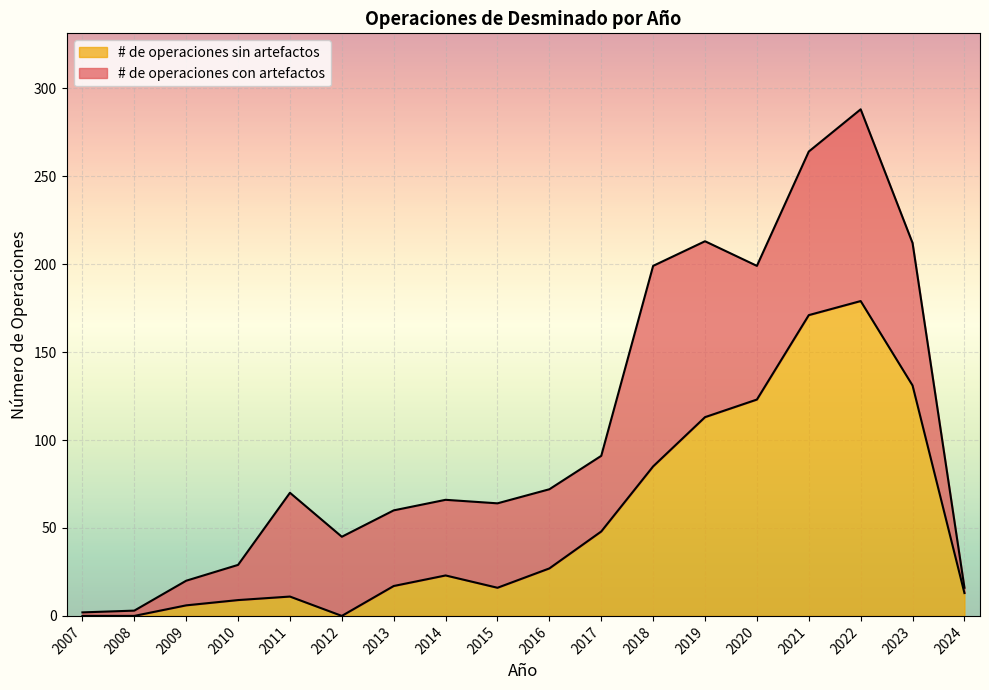

At which category does the chart reach its peak across all series?

2022